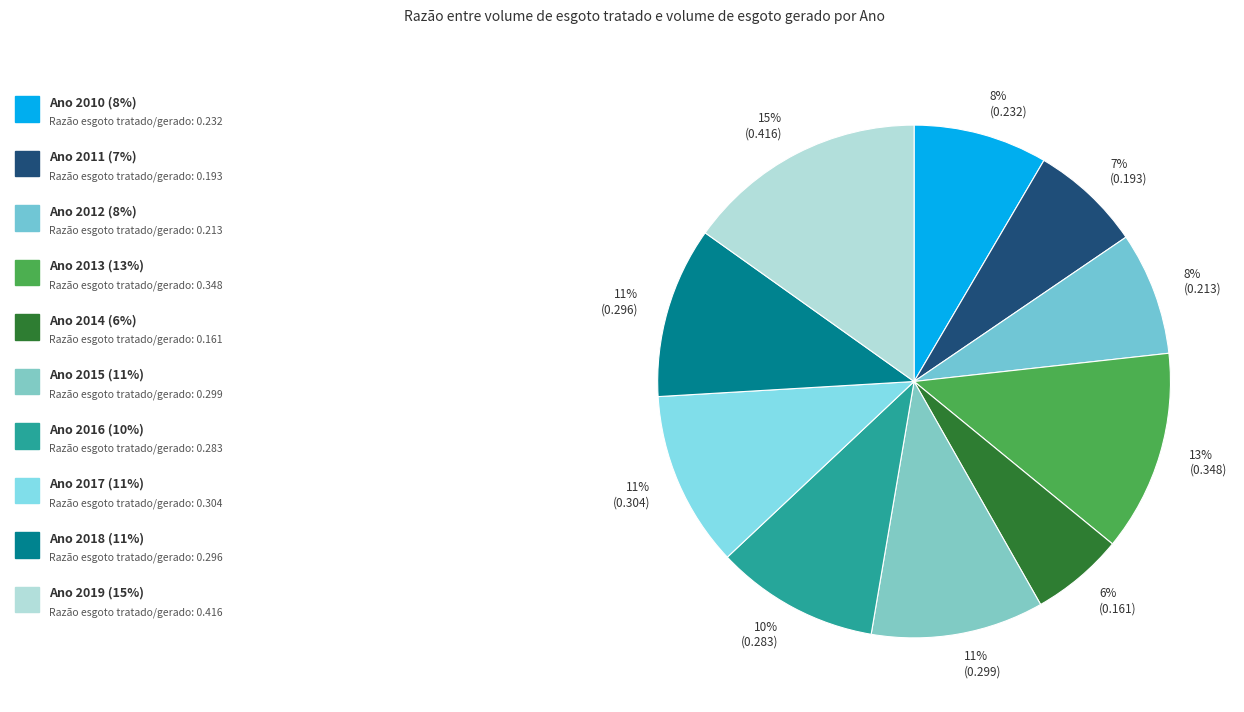

Does any single category account for the majority?

No